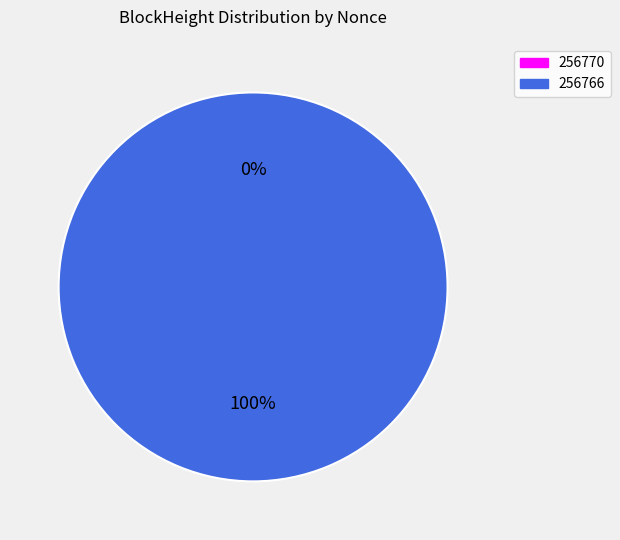

Rank the categories by value from highest to lowest.

256766, 256770